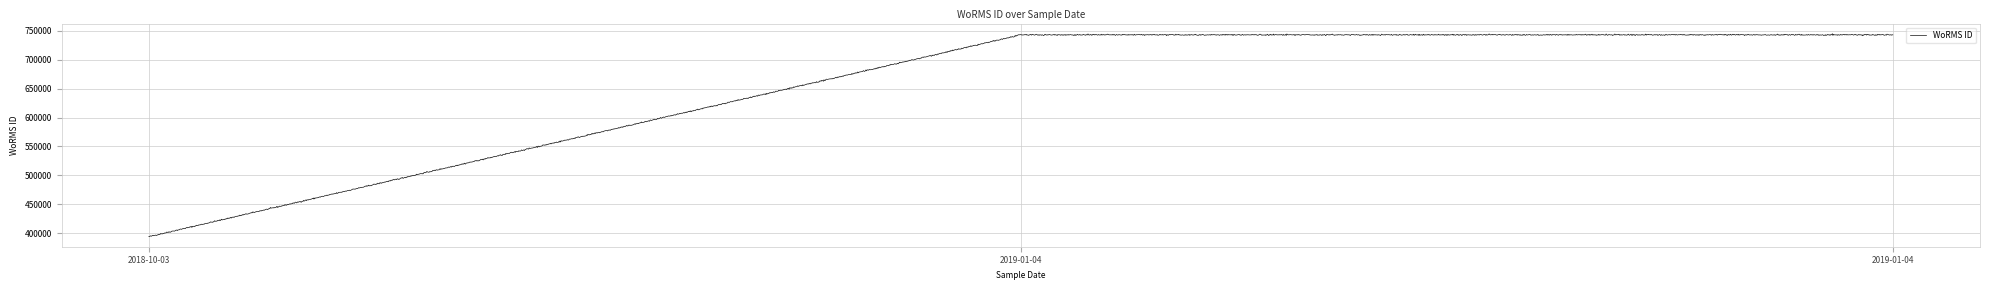

What is the greatest value displayed?

745031.1